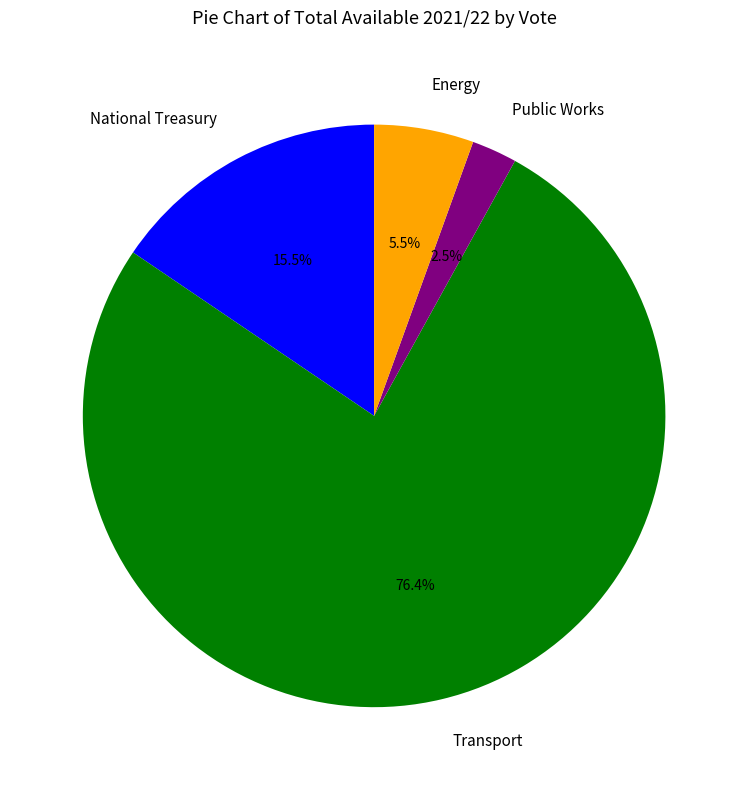

Count the number of slices in the pie.

4